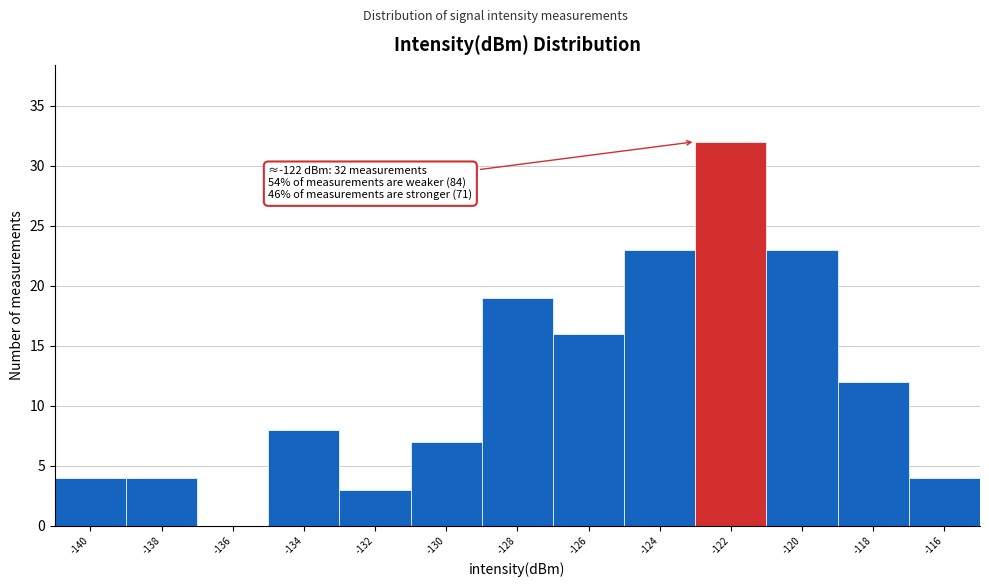

Reading left to right, extract all data points from this chart.

-140=4	-138=4	-136=0	-134=8	-132=3	-130=7	-128=19	-126=16	-124=23	-122=32	-120=23	-118=12	-116=4